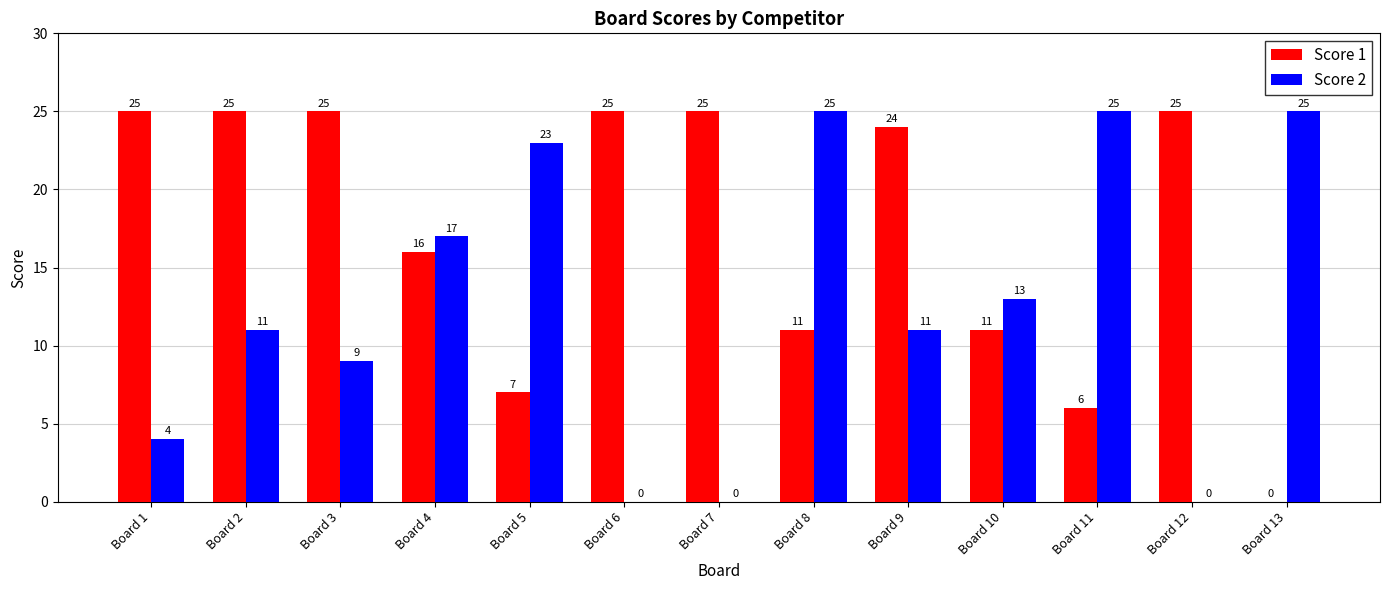

What is the greatest value displayed?

25